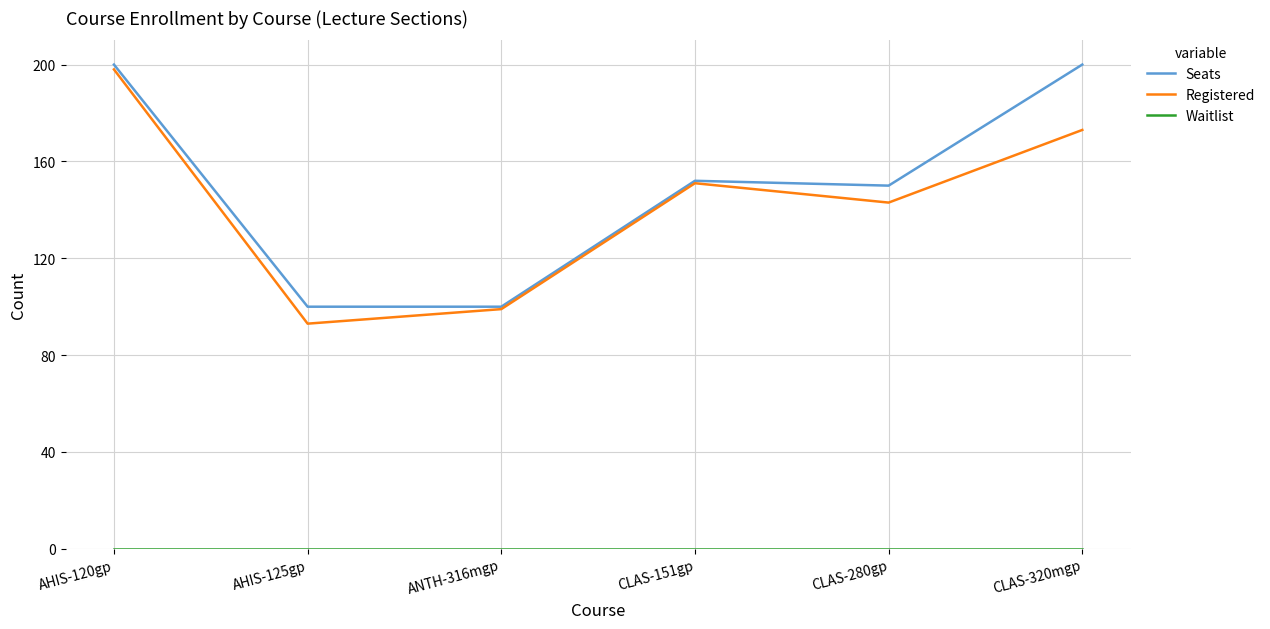

What is the lowest value of the Seats series?

100